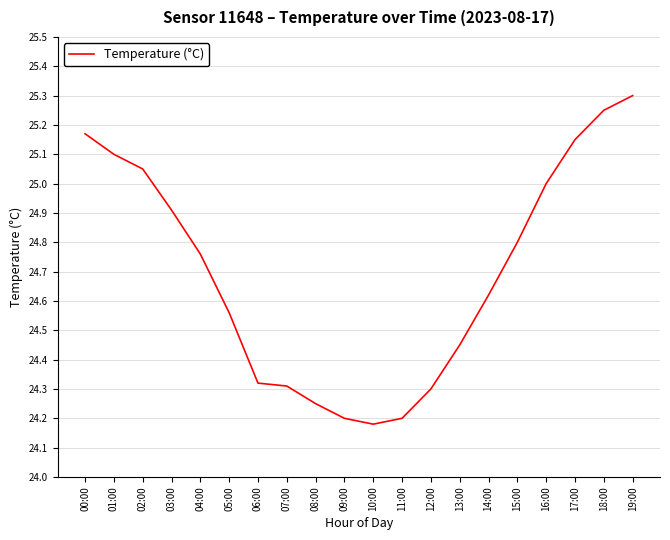

Is this an area chart (filled region under the line)?

No